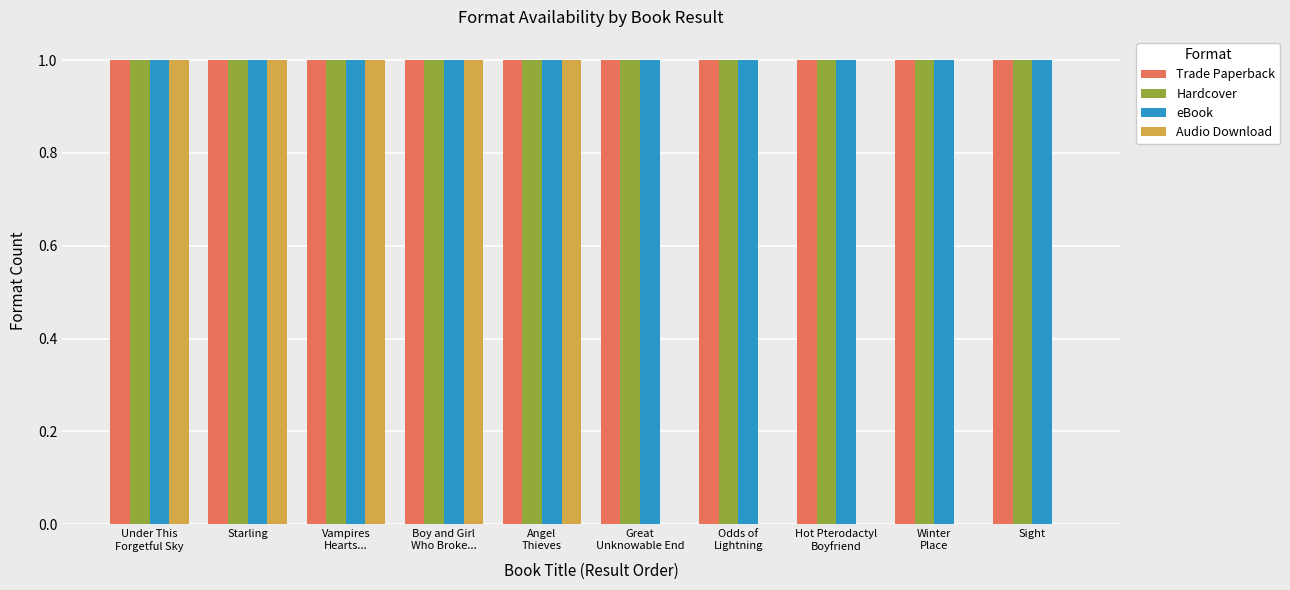

Is it true that Hardcover equals 0 at Starling?

False